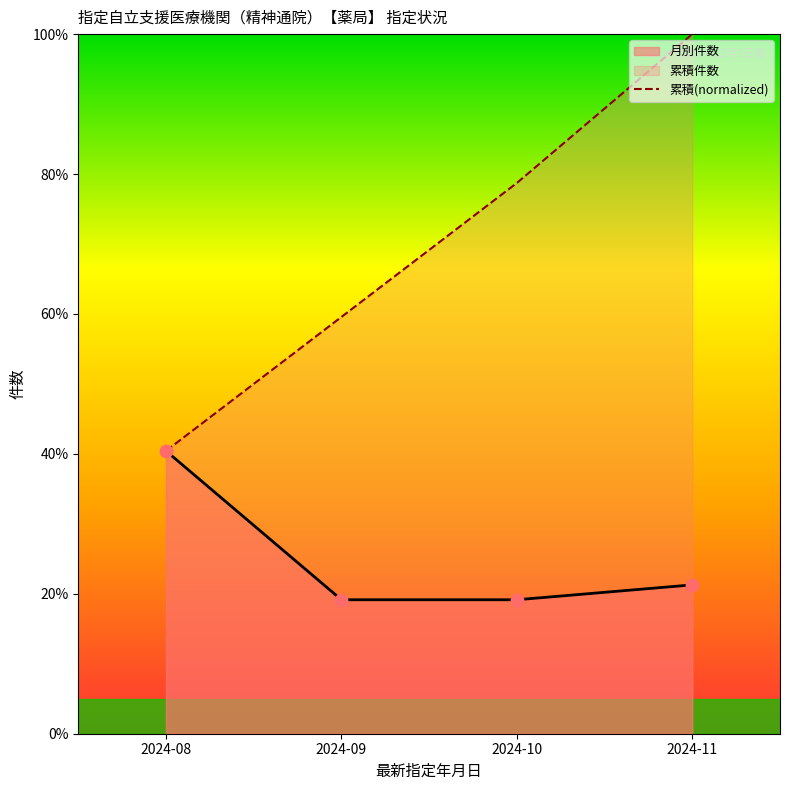

What is the change in value from 2024-08 to 2024-09?

+19.1